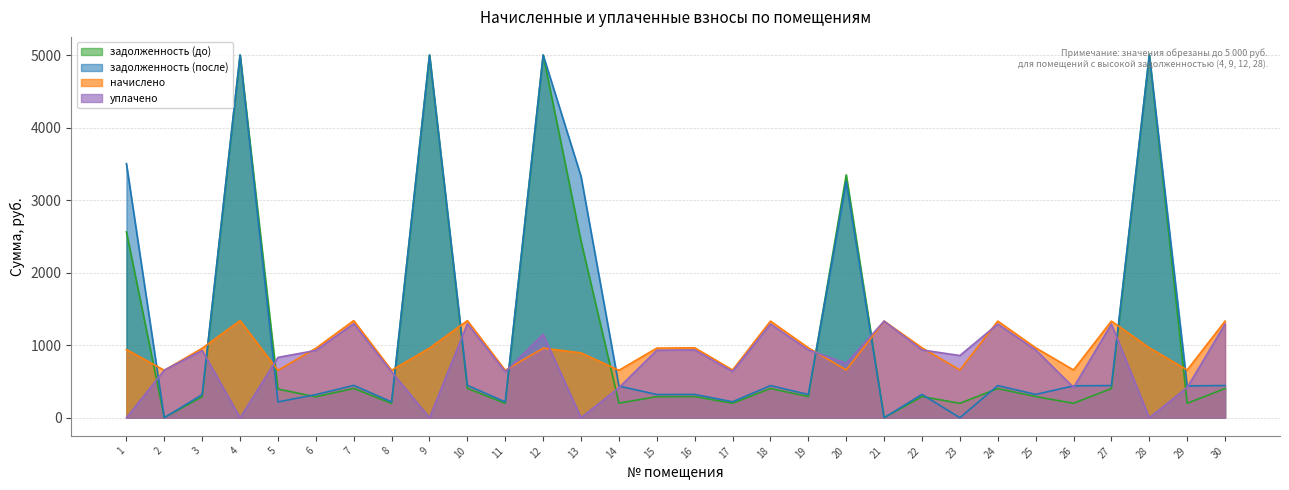

The уплачено series shows 198.5 at 23. True or false?

False